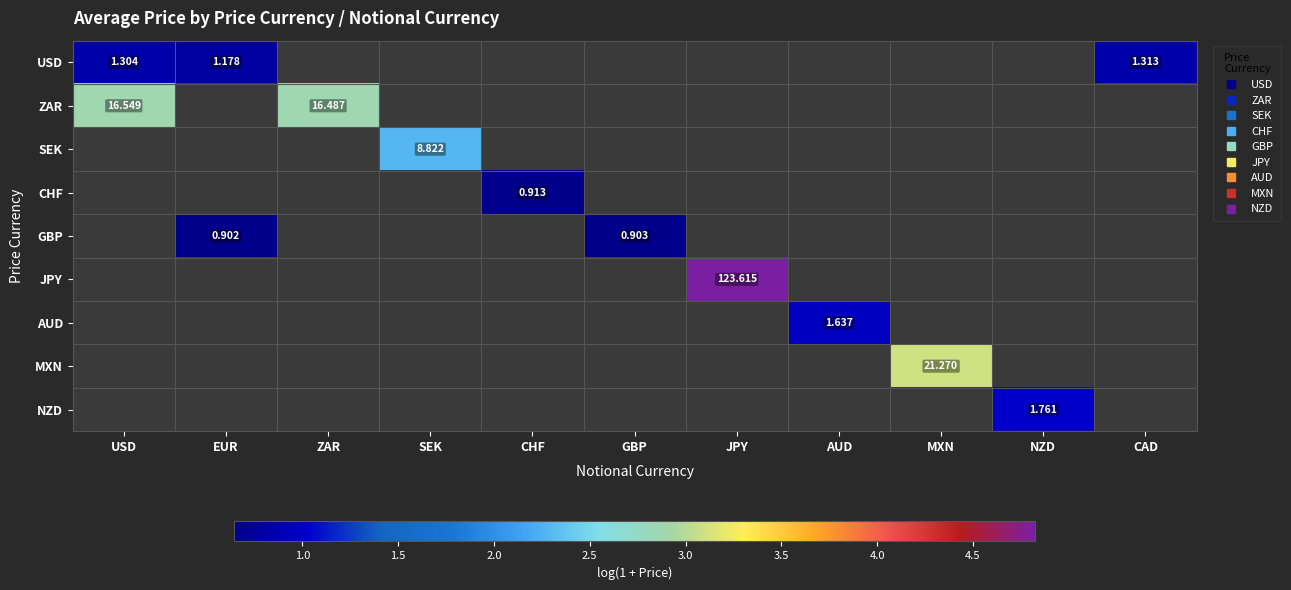

Which category has the highest value in the USD series?

CAD